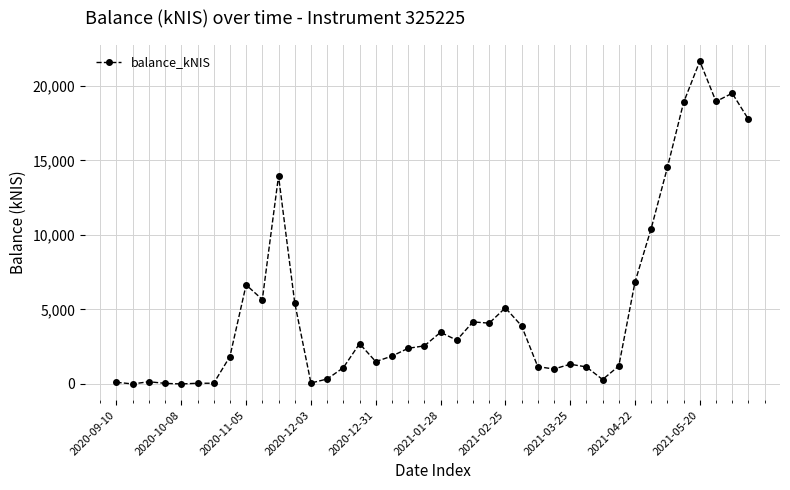

What is the greatest value displayed?

21656.0